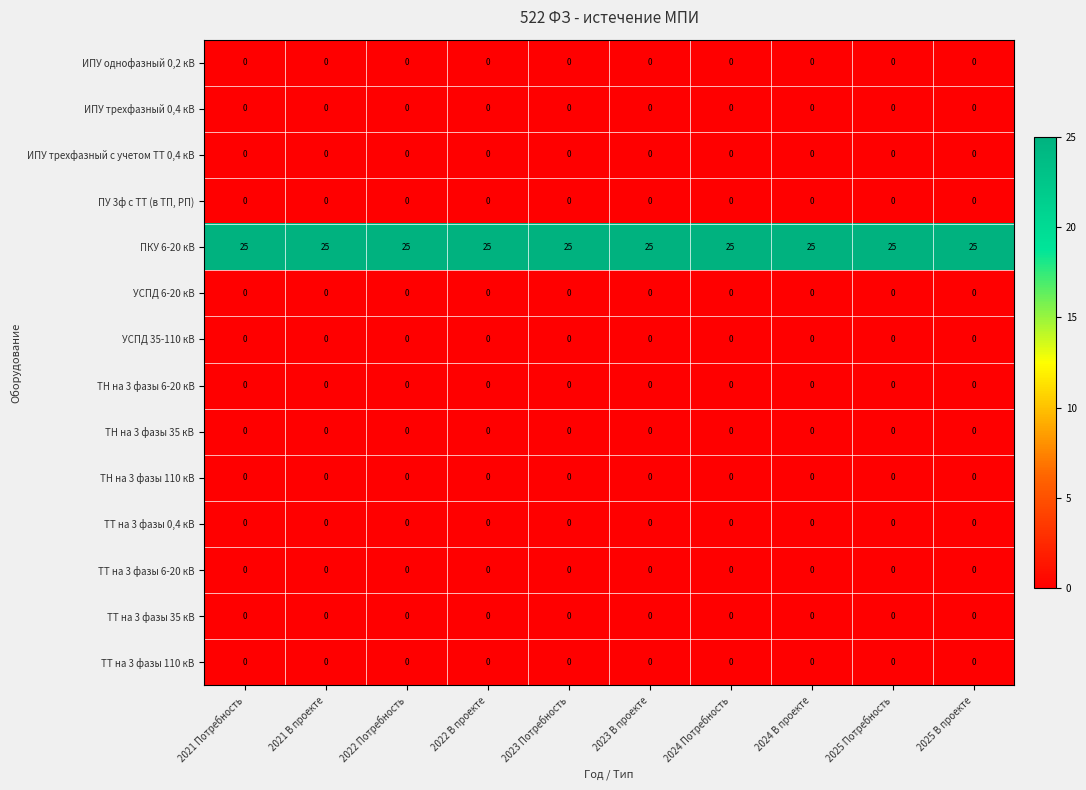

What is the greatest value displayed?

25